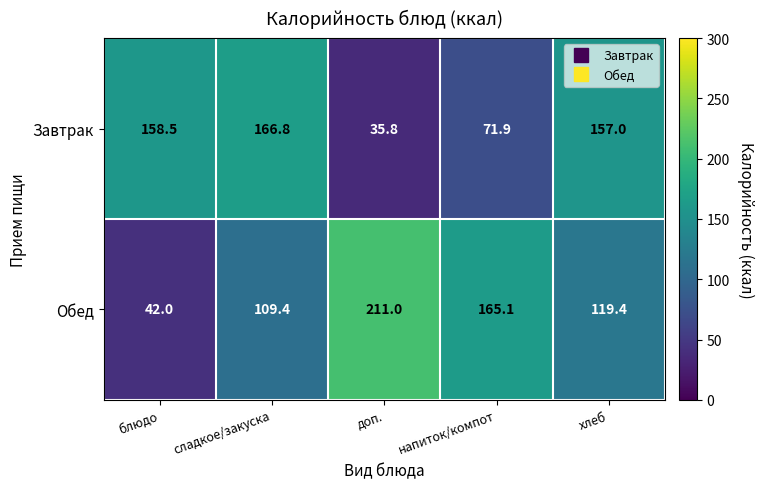

What is the sum of the Обед values at напиток/компот and хлеб?

284.5